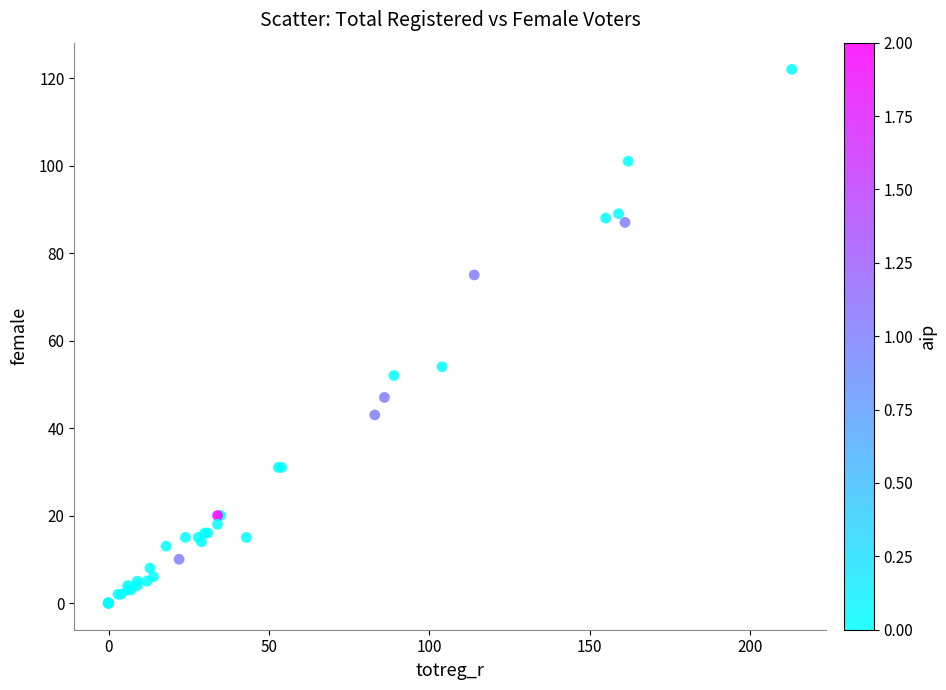

What Y value in the scatter plot is closest to 61?

54